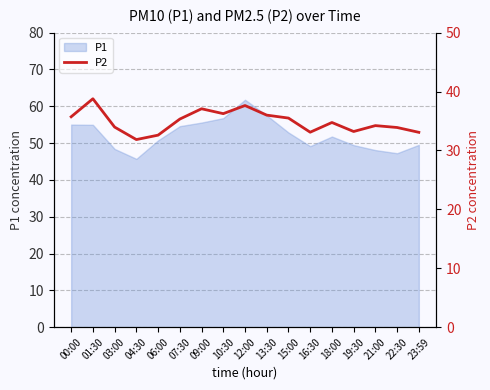

The value of P1 at 12:00 is 104.7. True or false?

False